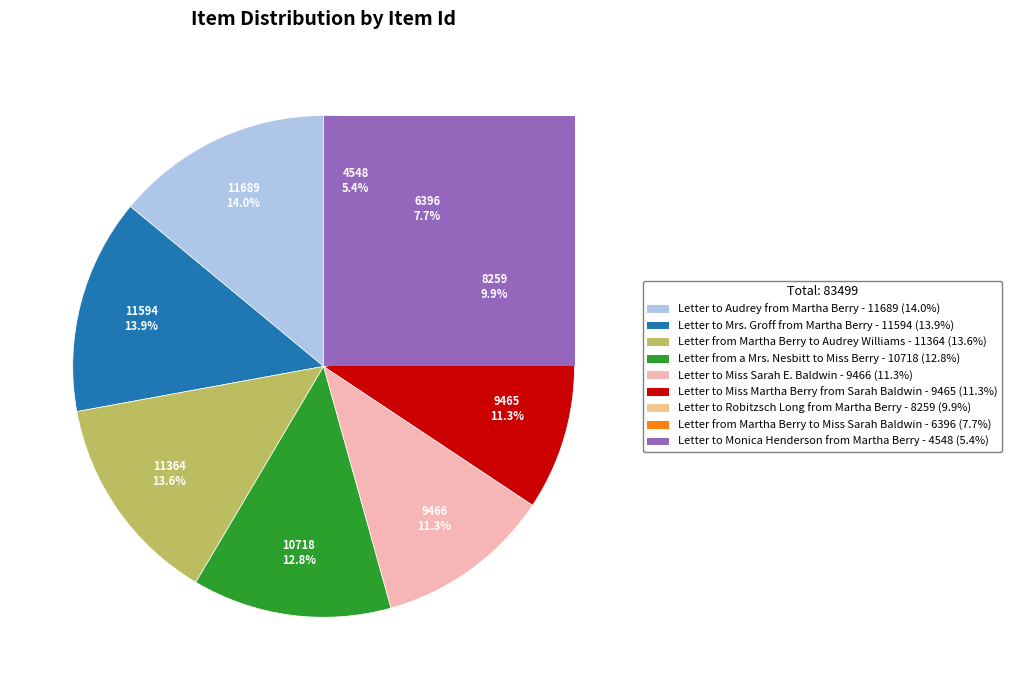

Is it true that Letter from Martha Berry to Miss Sarah Baldwin is 20% of the pie?

False